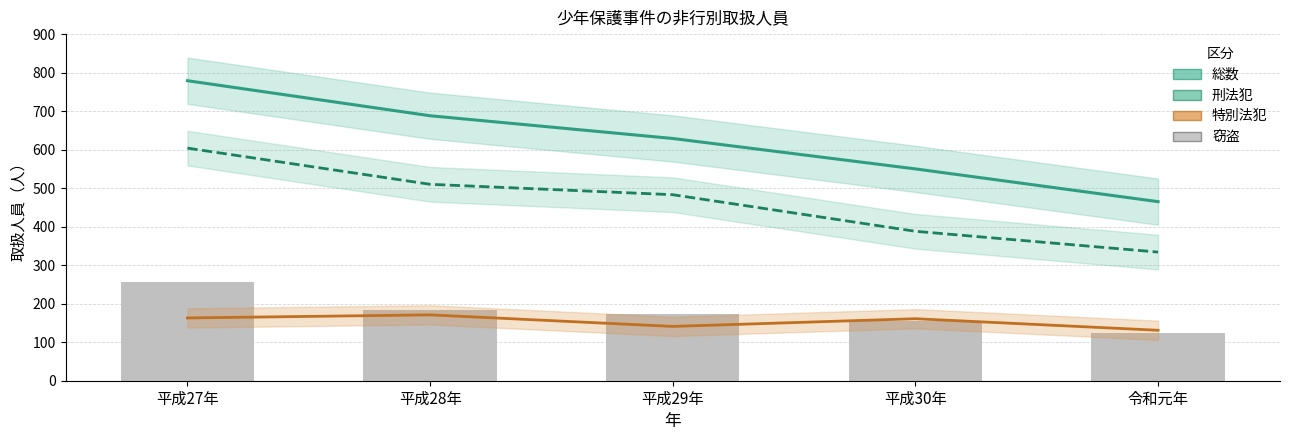

At how many categories does at least one series exceed 398?

5